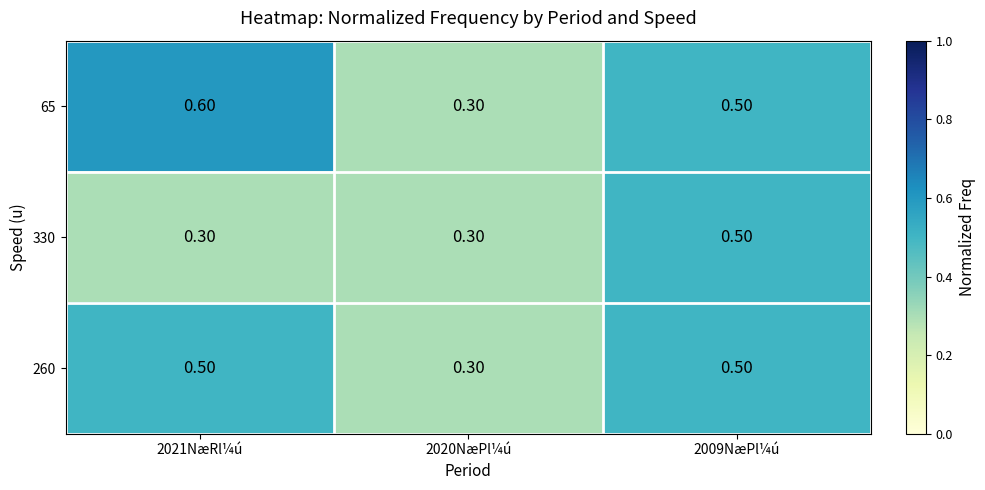

Rank the series by their average value, from highest to lowest.

65, 260, 330